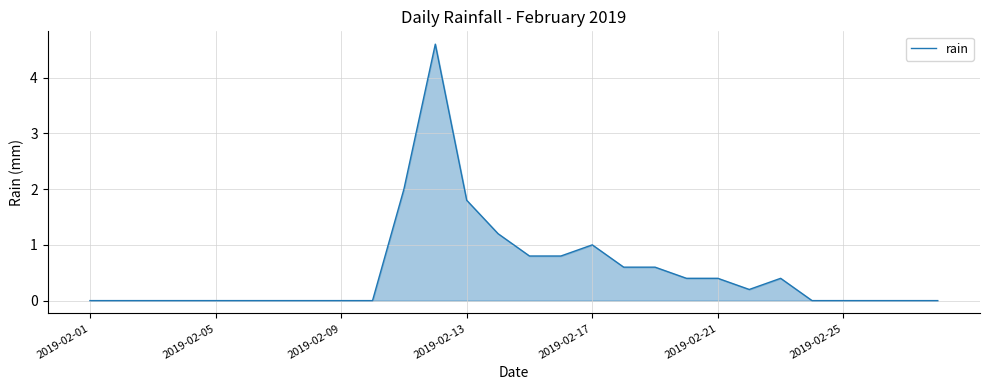

What is the difference between the maximum and minimum values?

4.6